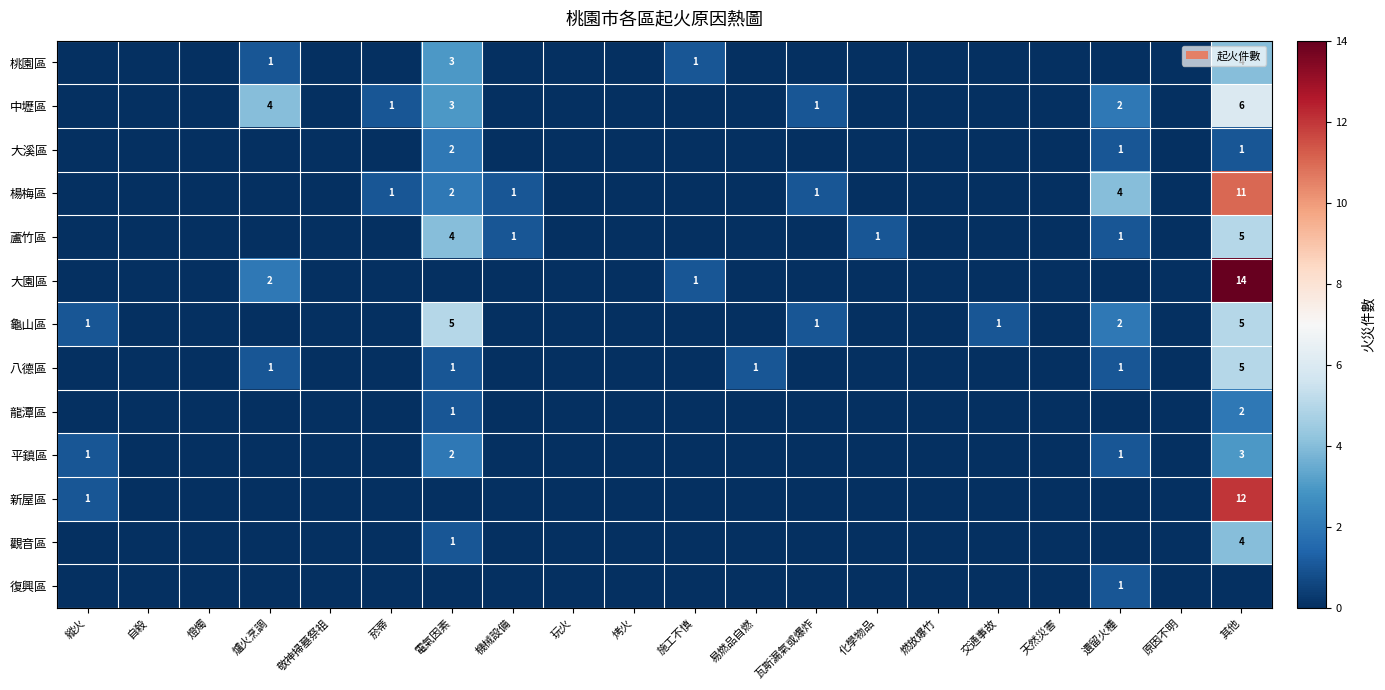

The 桃園區 series shows 3 at 電氣因素. True or false?

True